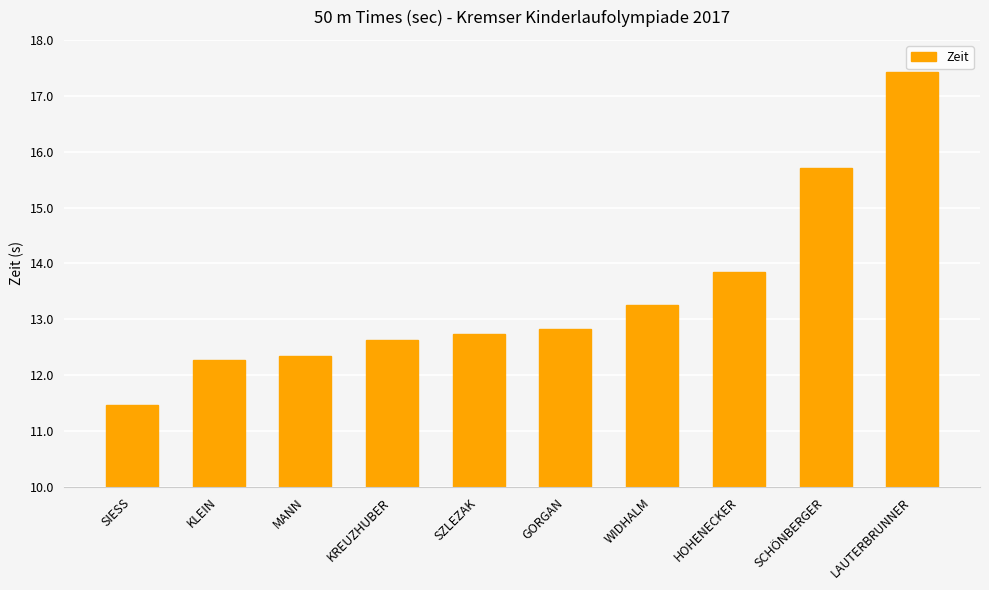

How many values are below 12?

1